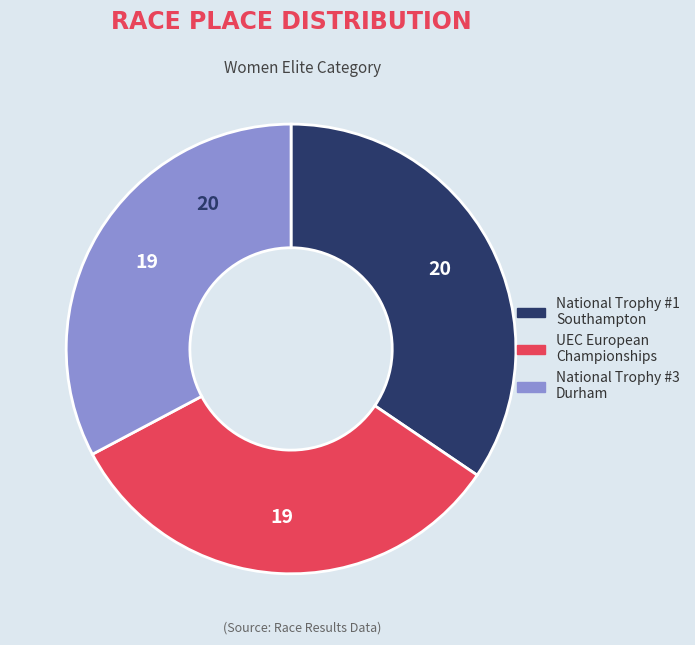

Does any single category account for the majority?

No